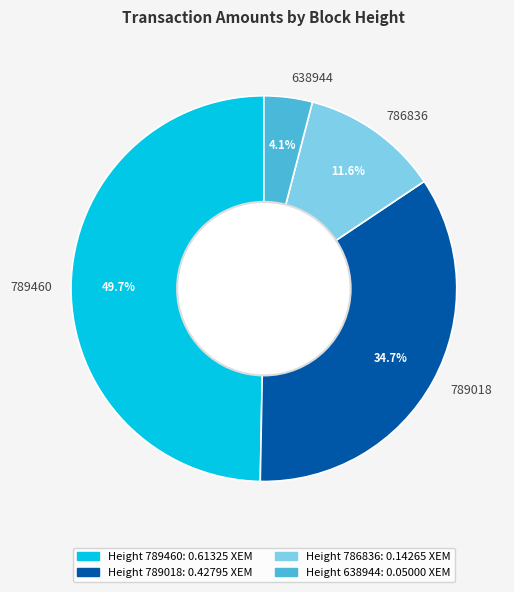

To the nearest percent, what is the difference between the largest and smallest slice percentages?

46%